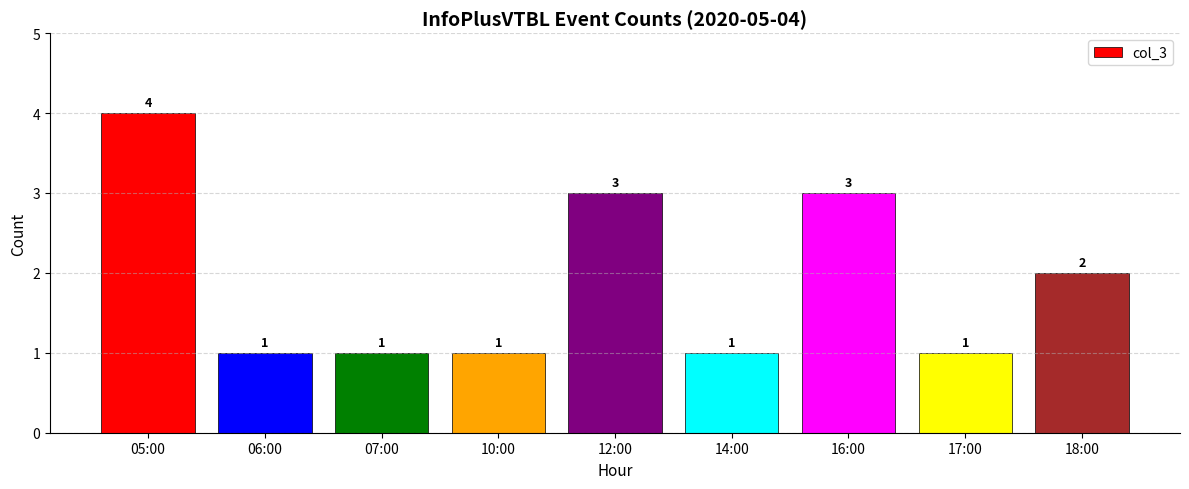

Which category has the highest value across all series?

05:00